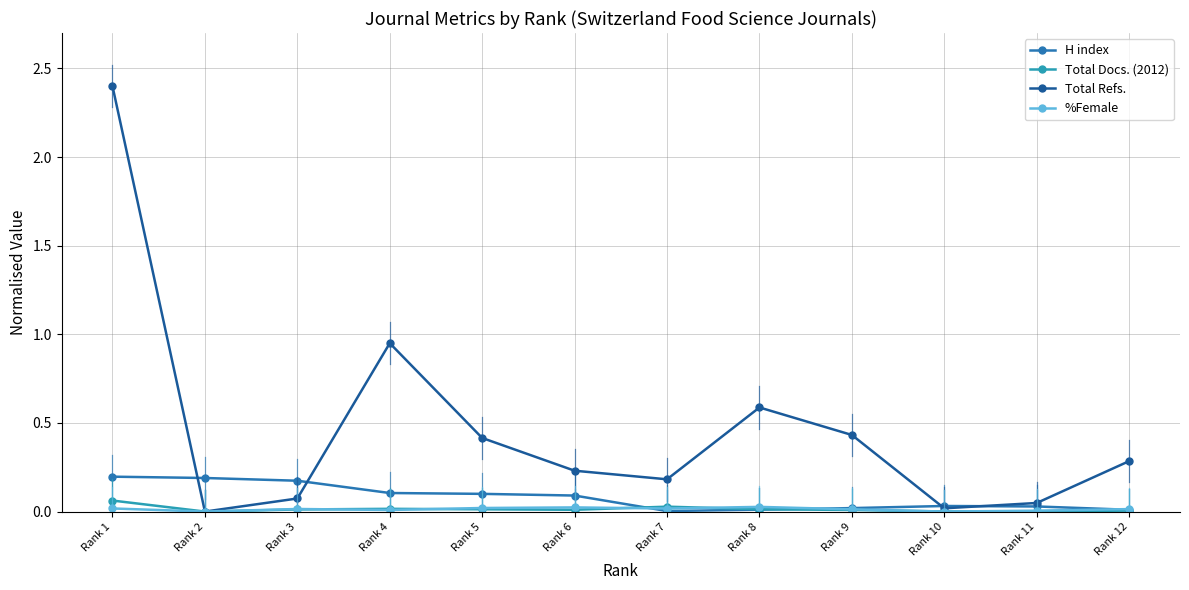

The value of Total Docs. (2012) at Rank 4 is 0.0. True or false?

True